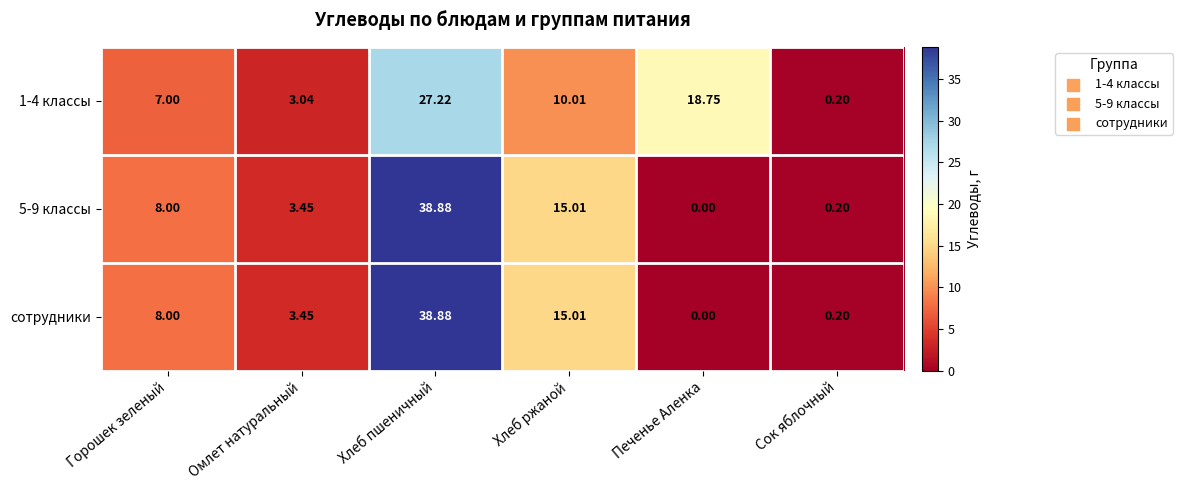

At which label does 1-4 классы reach its minimum?

Сок яблочный